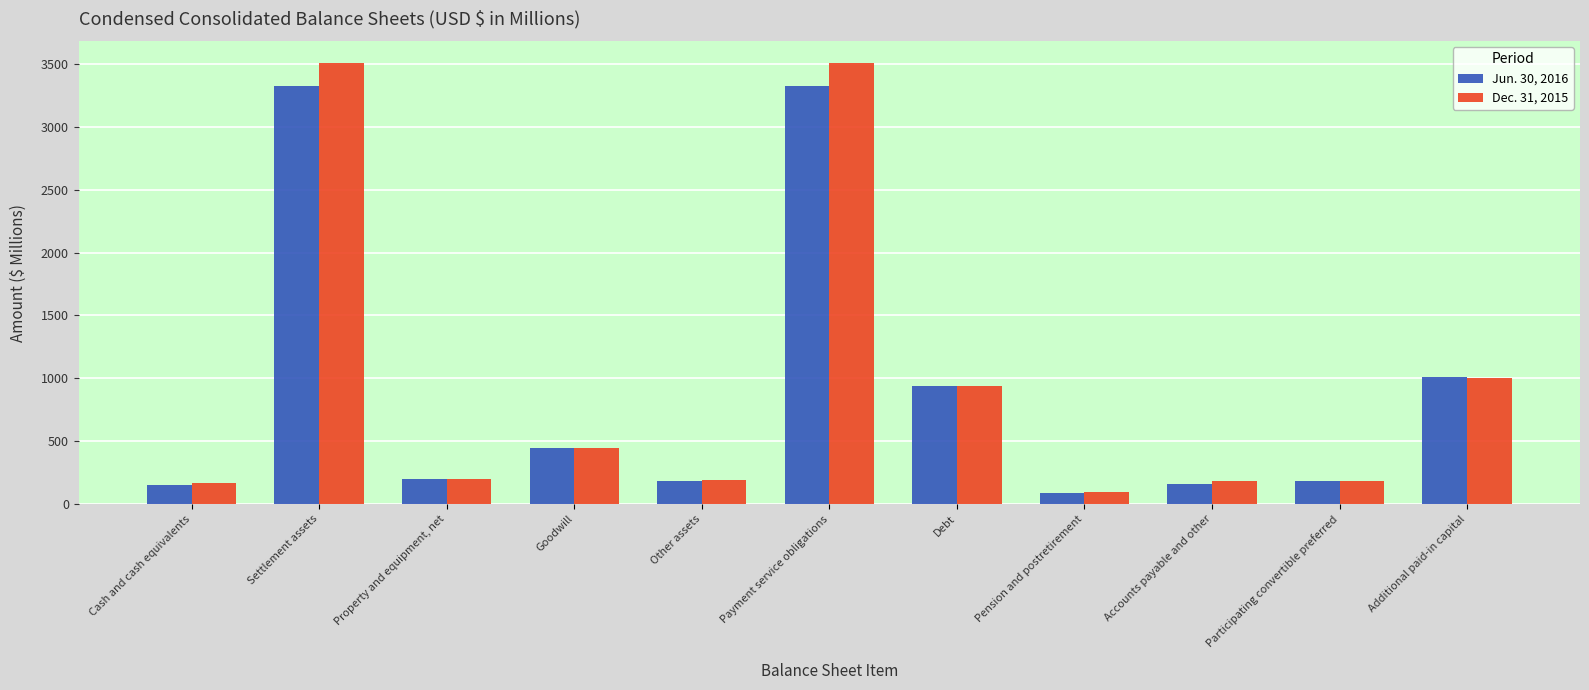

List the series in order of their overall mean, highest first.

Dec. 31, 2015, Jun. 30, 2016